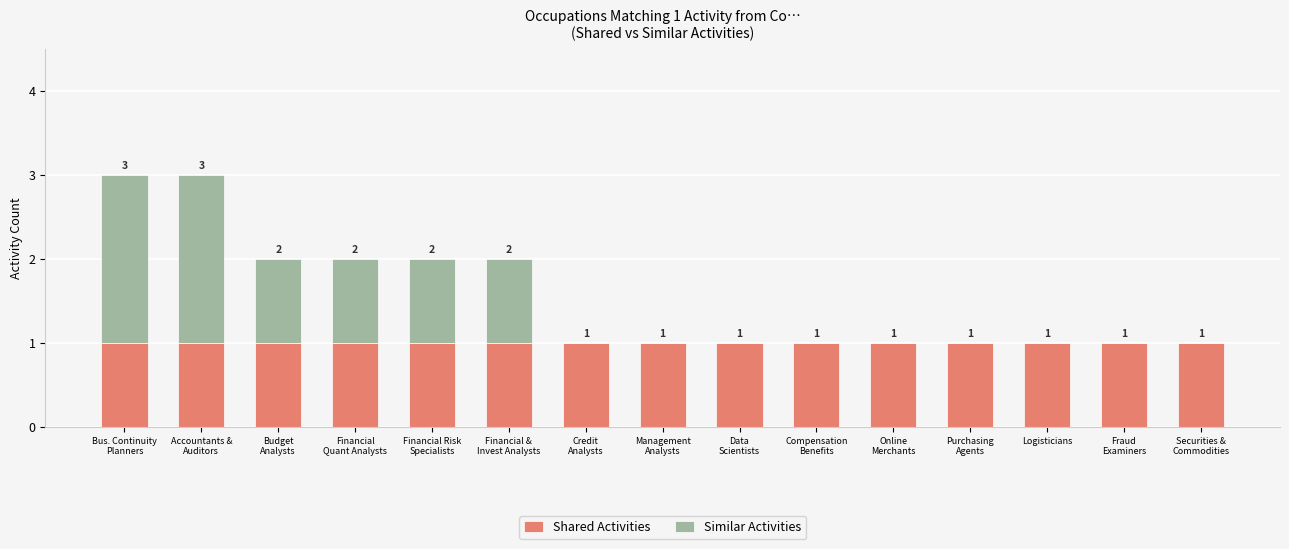

The value of Shared Activities at Logisticians is 1. True or false?

True